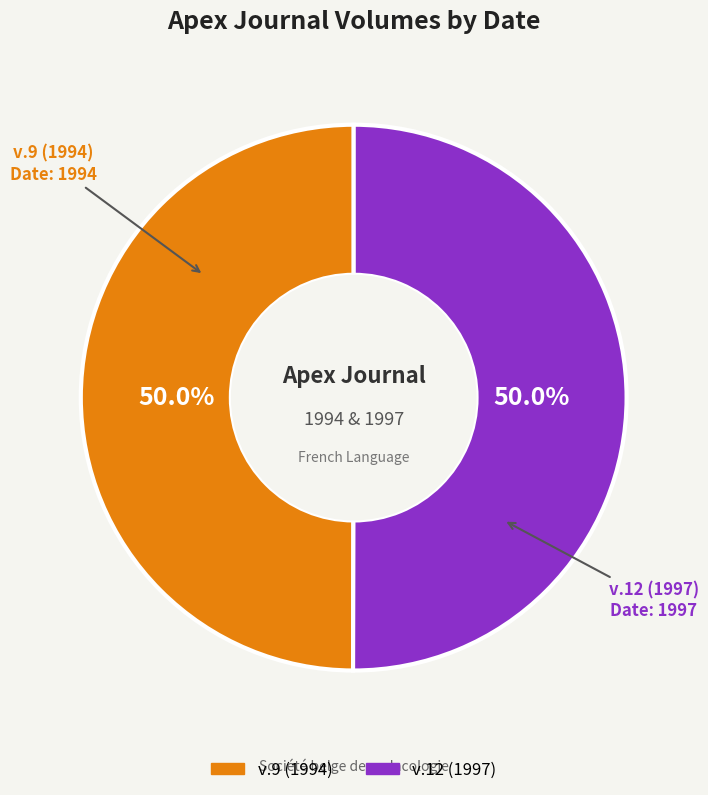

What percentage do v.9 (1994) and v.12 (1997) together represent?

100.0%